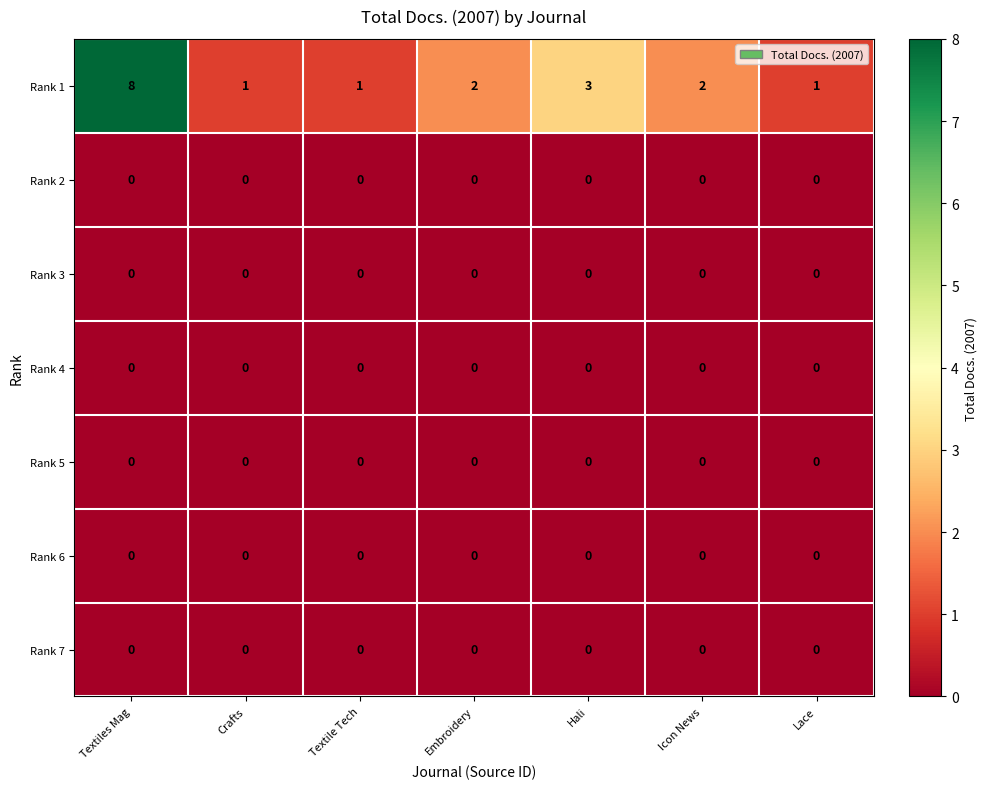

The Rank 5 series shows 0 at Lace. True or false?

True